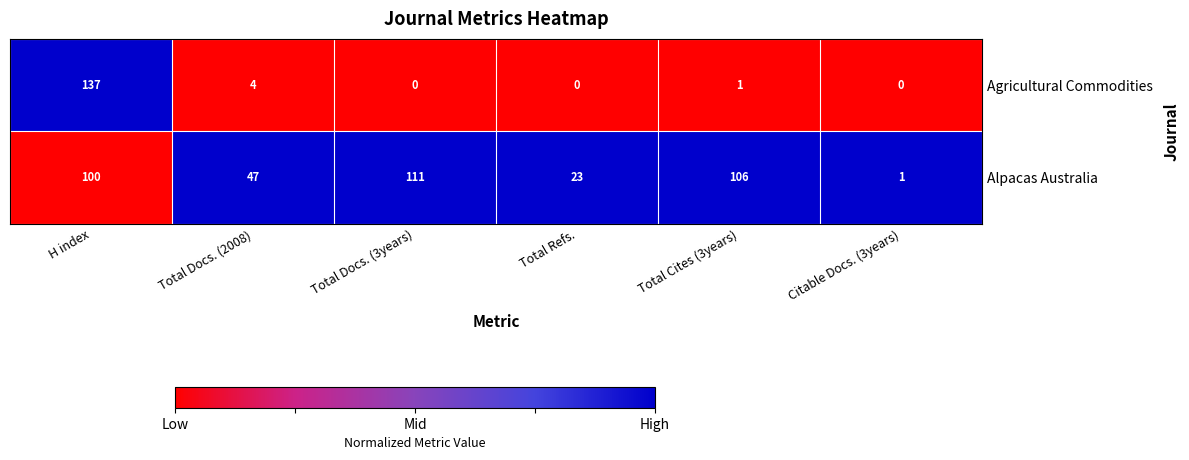

The value of Alpacas Australia at Total Cites (3years) is 106. True or false?

True